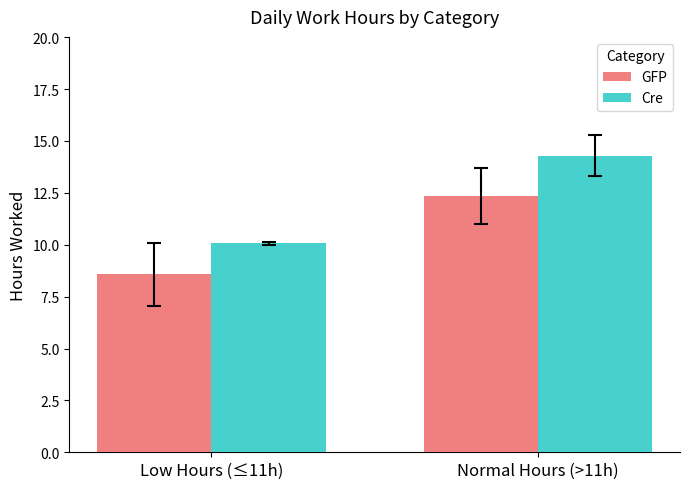

What is the label of the 2nd bar from the left?

Normal Hours (>11h)